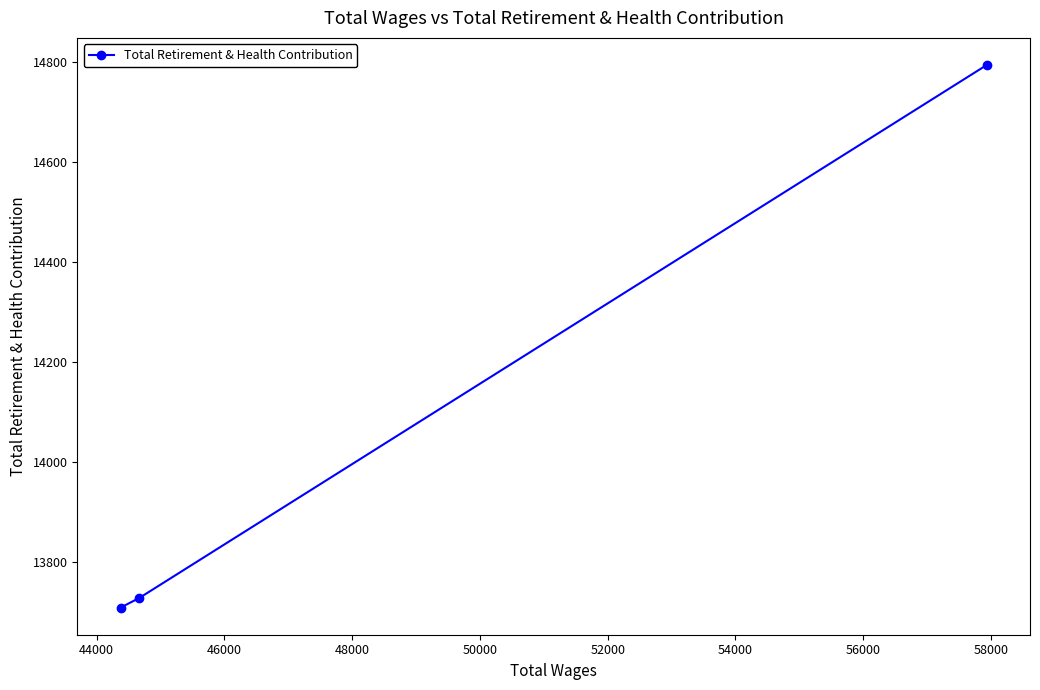

What is the value of the 2nd point from the left?

13728